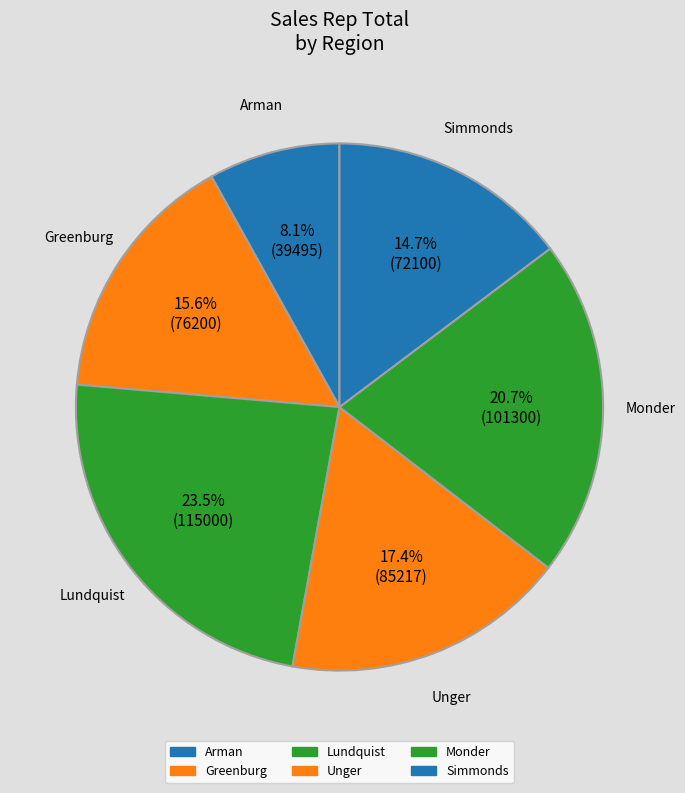

The Monder slice represents 21% of the pie. True or false?

True